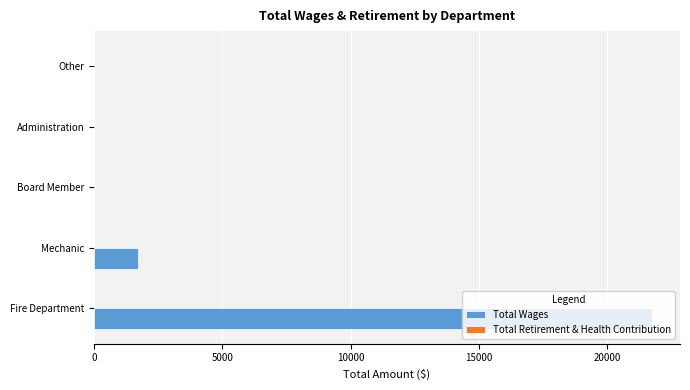

How many data points are above 0?

2